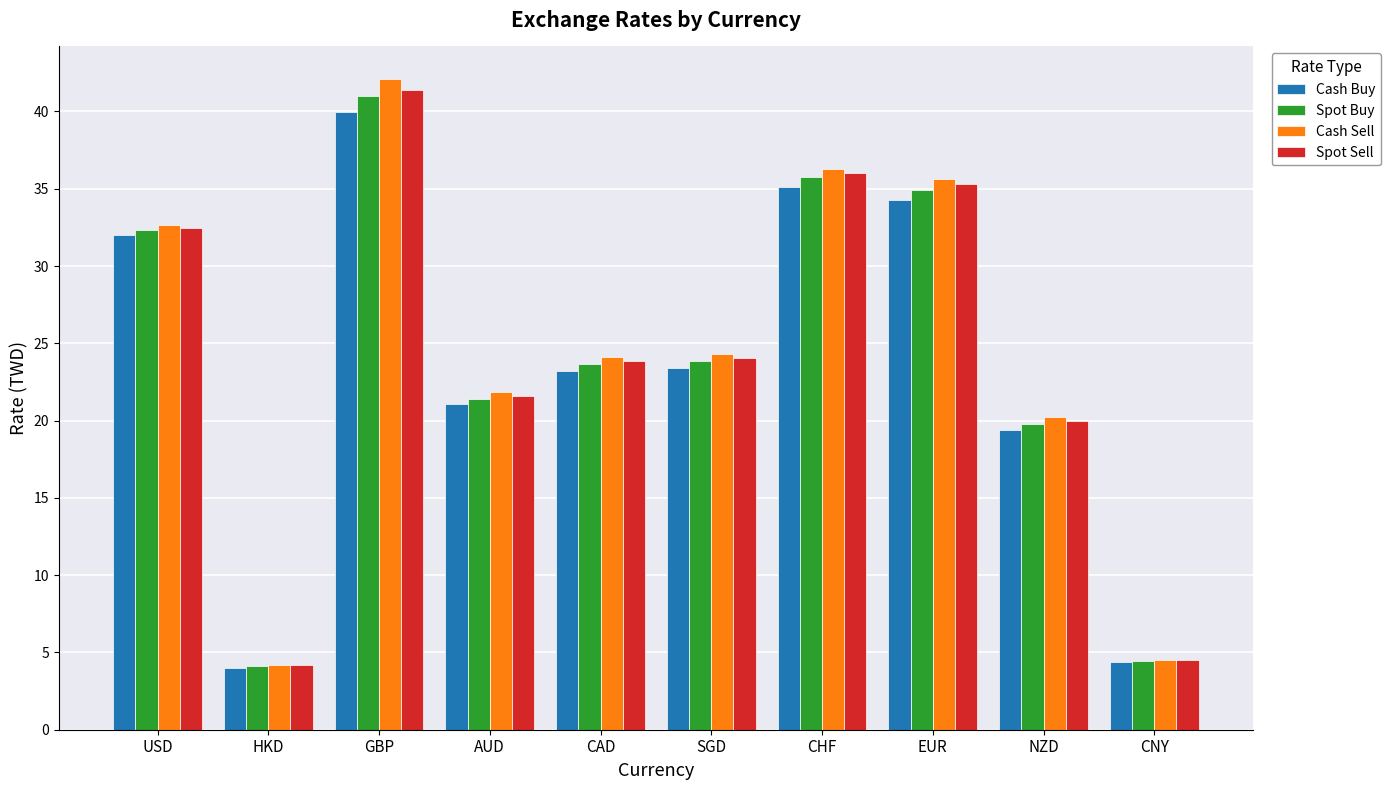

Between USD and AUD, which series saw the biggest shift?

Spot Buy